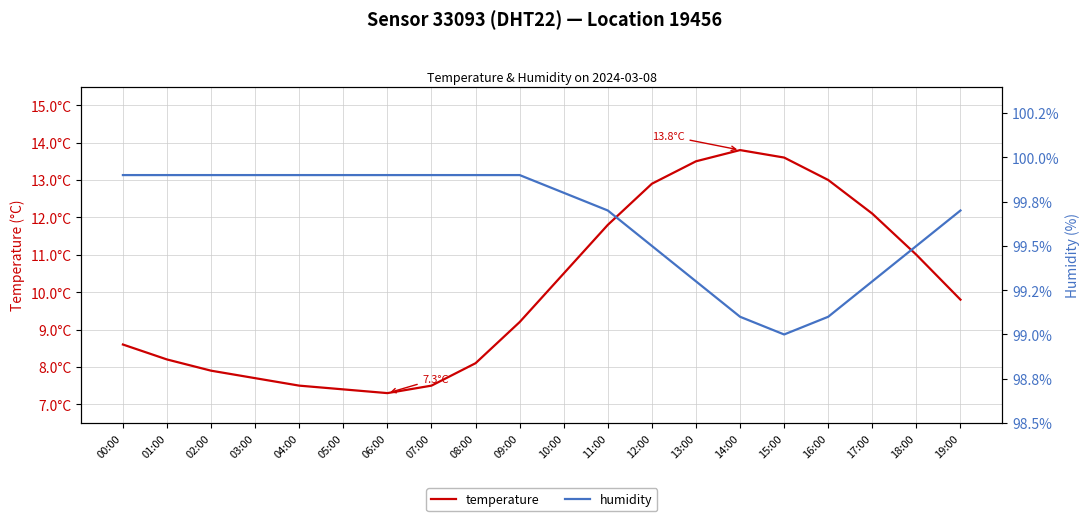

True or false: humidity has a value of 99.3 at 17:00.

True